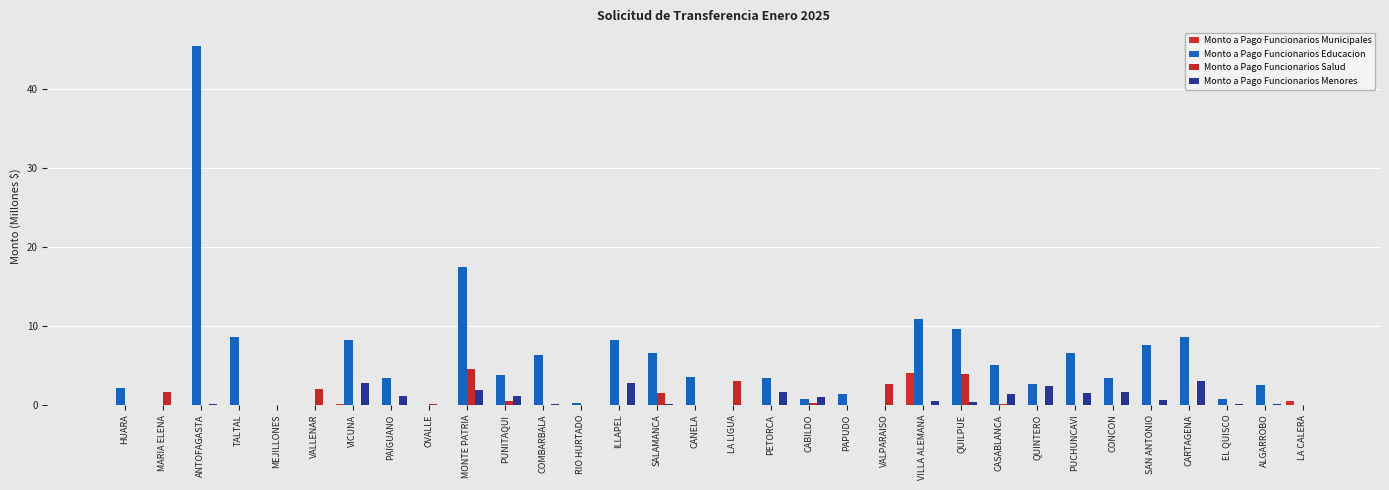

Is the value of Monto a Pago Funcionarios Menores at EL QUISCO greater than the value of Monto a Pago Funcionarios Salud at QUILPUE?

No